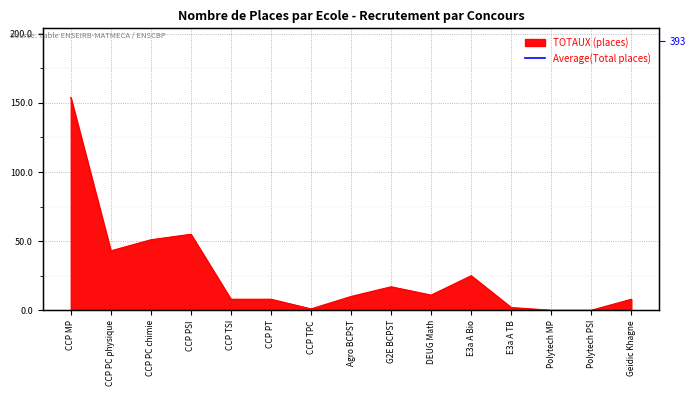

Which label corresponds to the largest value in the chart?

CCP MP